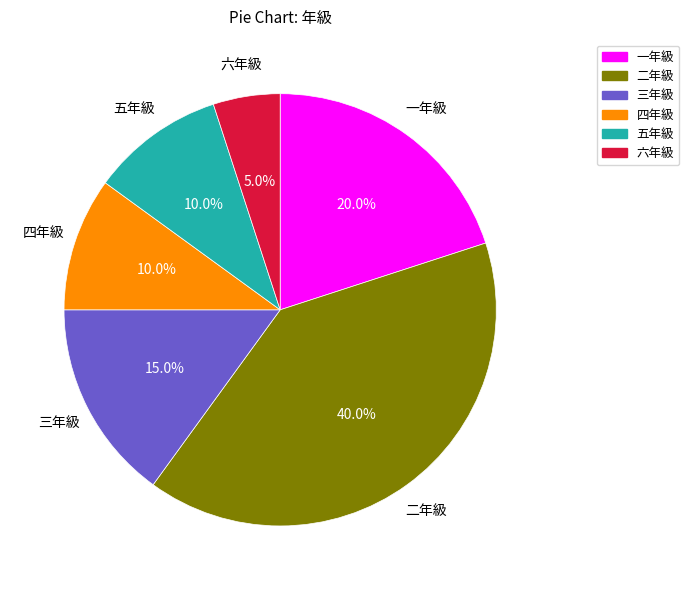

To the nearest percent, what portion does 一年級 represent?

20%